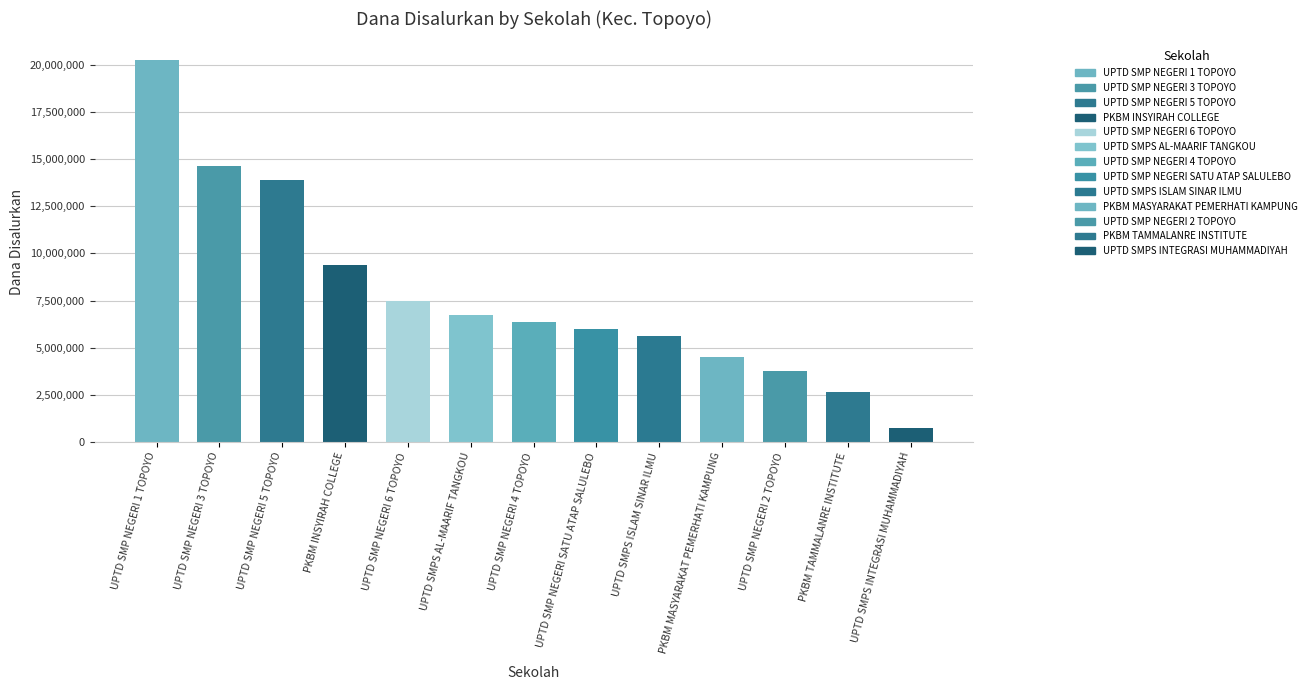

Rank the categories by value from highest to lowest.

UPTD SMP NEGERI 1 TOPOYO, UPTD SMP NEGERI 3 TOPOYO, UPTD SMP NEGERI 5 TOPOYO, PKBM INSYIRAH COLLEGE, UPTD SMP NEGERI 6 TOPOYO, UPTD SMPS AL-MAARIF TANGKOU, UPTD SMP NEGERI 4 TOPOYO, UPTD SMP NEGERI SATU ATAP SALULEBO, UPTD SMPS ISLAM SINAR ILMU, PKBM MASYARAKAT PEMERHATI KAMPUNG, UPTD SMP NEGERI 2 TOPOYO, PKBM TAMMALANRE INSTITUTE, UPTD SMPS INTEGRASI MUHAMMADIYAH